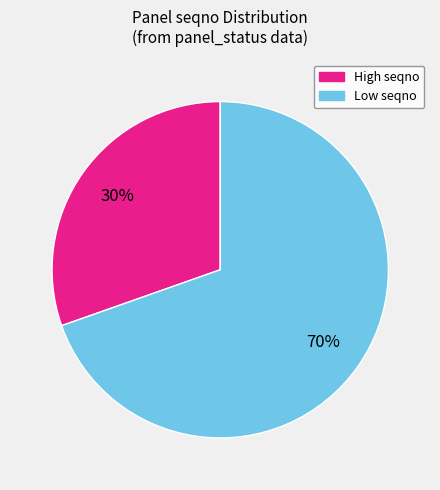

To the nearest percent, what is the average slice percentage?

50%